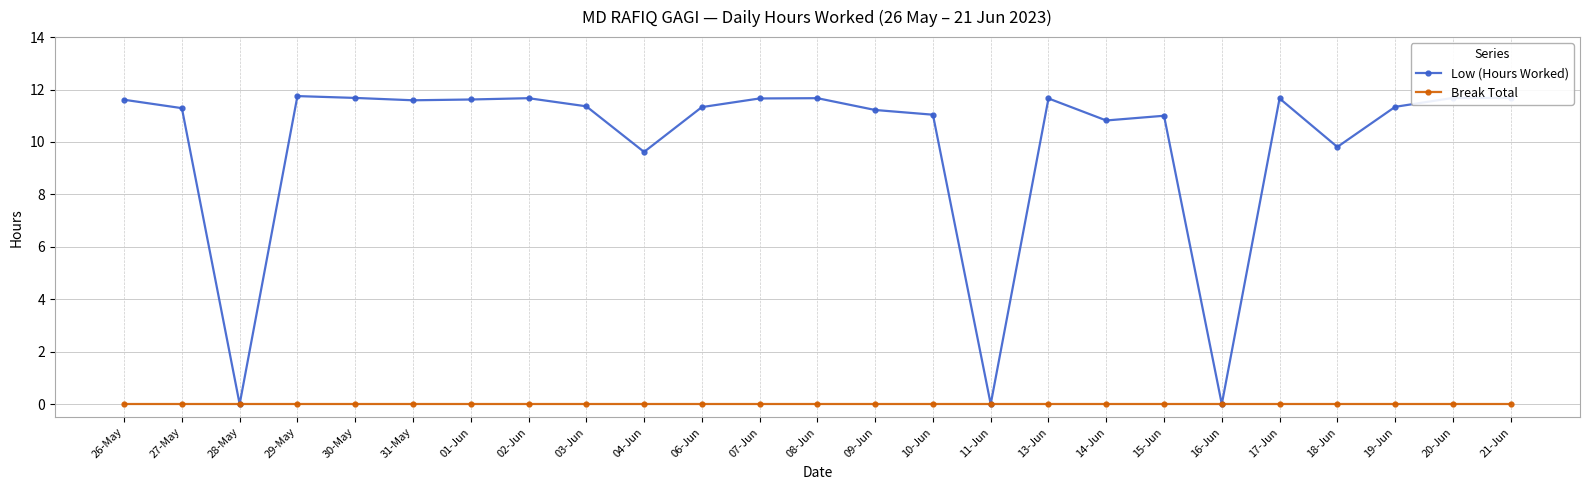

The value of Low (Hours Worked) at 03-Jun is 11.4. True or false?

True